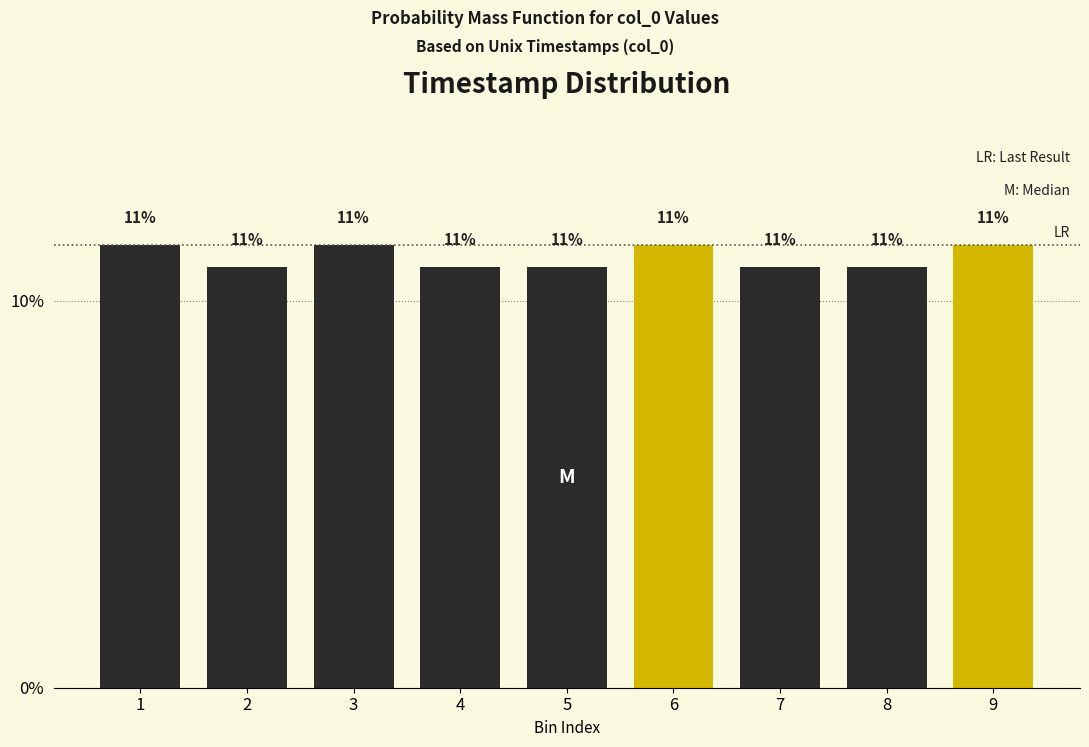

Are the bars horizontal?

No